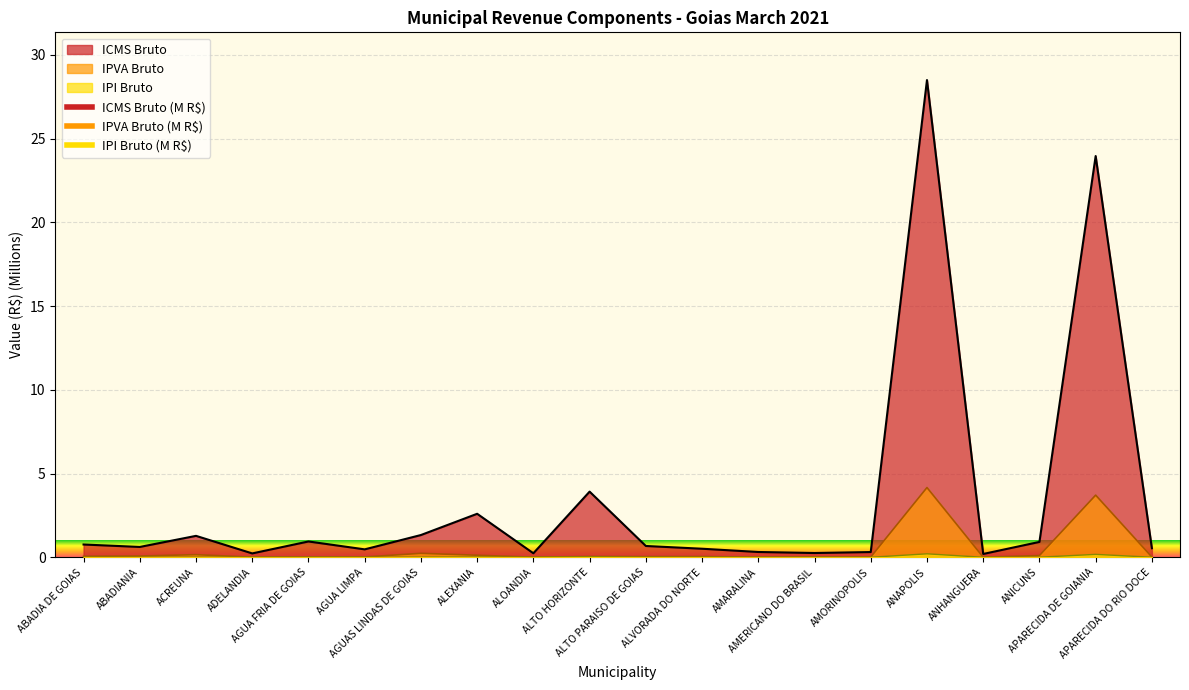

Reading left to right, what are all the values shown in this chart?

IPVA Bruto: ABADIA DE GOIAS=0.1	ABADIANIA=0.1	ACREUNA=0.2	ADELANDIA=0.0	AGUA FRIA DE GOIAS=0.0	AGUA LIMPA=0.0	AGUAS LINDAS DE GOIAS=0.2	ALEXANIA=0.1	ALOANDIA=0.0	ALTO HORIZONTE=0.0	ALTO PARAISO DE GOIAS=0.0	ALVORADA DO NORTE=0.0	AMARALINA=0.0	AMERICANO DO BRASIL=0.0	AMORINOPOLIS=0.0	ANAPOLIS=4.2	ANHANGUERA=0.0	ANICUNS=0.1	APARECIDA DE GOIANIA=3.7	APARECIDA DO RIO DOCE=0.0
IPI Bruto: ABADIA DE GOIAS=0.0	ABADIANIA=0.0	ACREUNA=0.0	ADELANDIA=0.0	AGUA FRIA DE GOIAS=0.0	AGUA LIMPA=0.0	AGUAS LINDAS DE GOIAS=0.0	ALEXANIA=0.0	ALOANDIA=0.0	ALTO HORIZONTE=0.0	ALTO PARAISO DE GOIAS=0.0	ALVORADA DO NORTE=0.0	AMARALINA=0.0	AMERICANO DO BRASIL=0.0	AMORINOPOLIS=0.0	ANAPOLIS=0.2	ANHANGUERA=0.0	ANICUNS=0.0	APARECIDA DE GOIANIA=0.2	APARECIDA DO RIO DOCE=0.0
ICMS Bruto: ABADIA DE GOIAS=0.8	ABADIANIA=0.6	ACREUNA=1.3	ADELANDIA=0.2	AGUA FRIA DE GOIAS=0.9	AGUA LIMPA=0.5	AGUAS LINDAS DE GOIAS=1.3	ALEXANIA=2.6	ALOANDIA=0.2	ALTO HORIZONTE=3.9	ALTO PARAISO DE GOIAS=0.7	ALVORADA DO NORTE=0.5	AMARALINA=0.3	AMERICANO DO BRASIL=0.3	AMORINOPOLIS=0.3	ANAPOLIS=28.5	ANHANGUERA=0.2	ANICUNS=0.9	APARECIDA DE GOIANIA=24.0	APARECIDA DO RIO DOCE=0.5